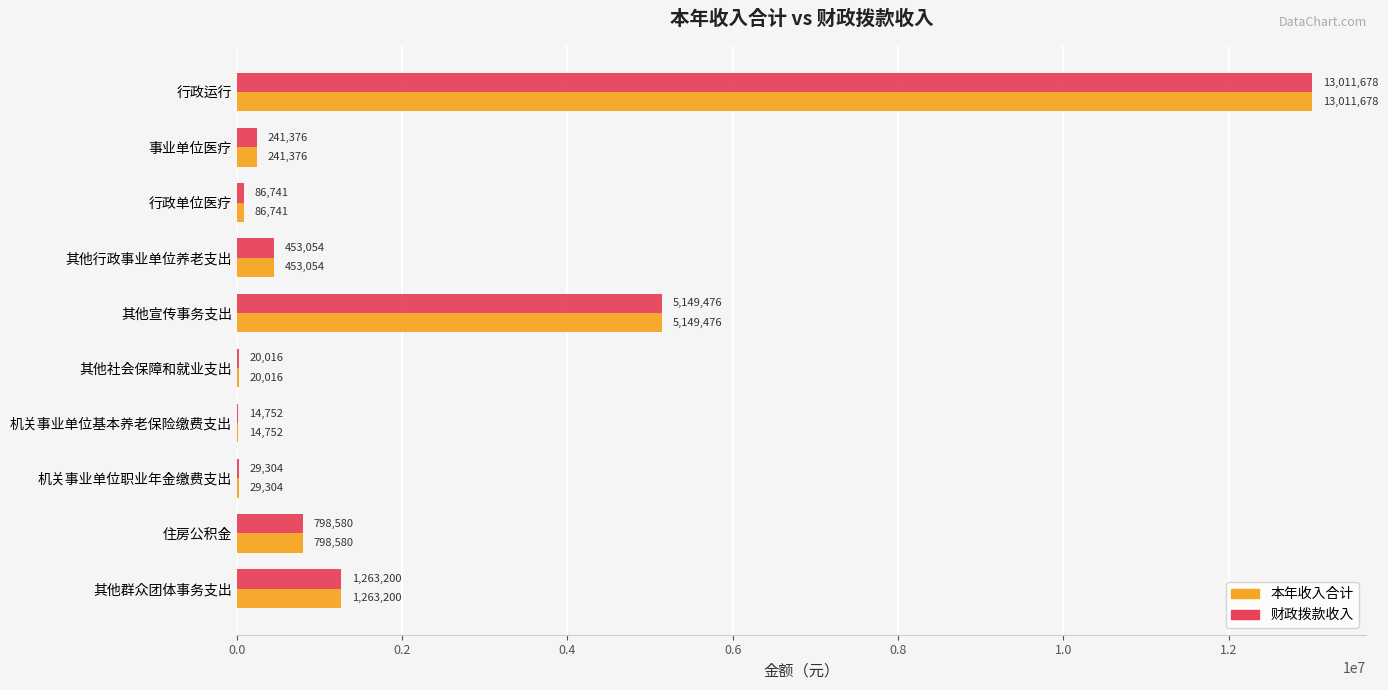

What value does the 本年收入合计 series have at 行政单位医疗?

86741.4